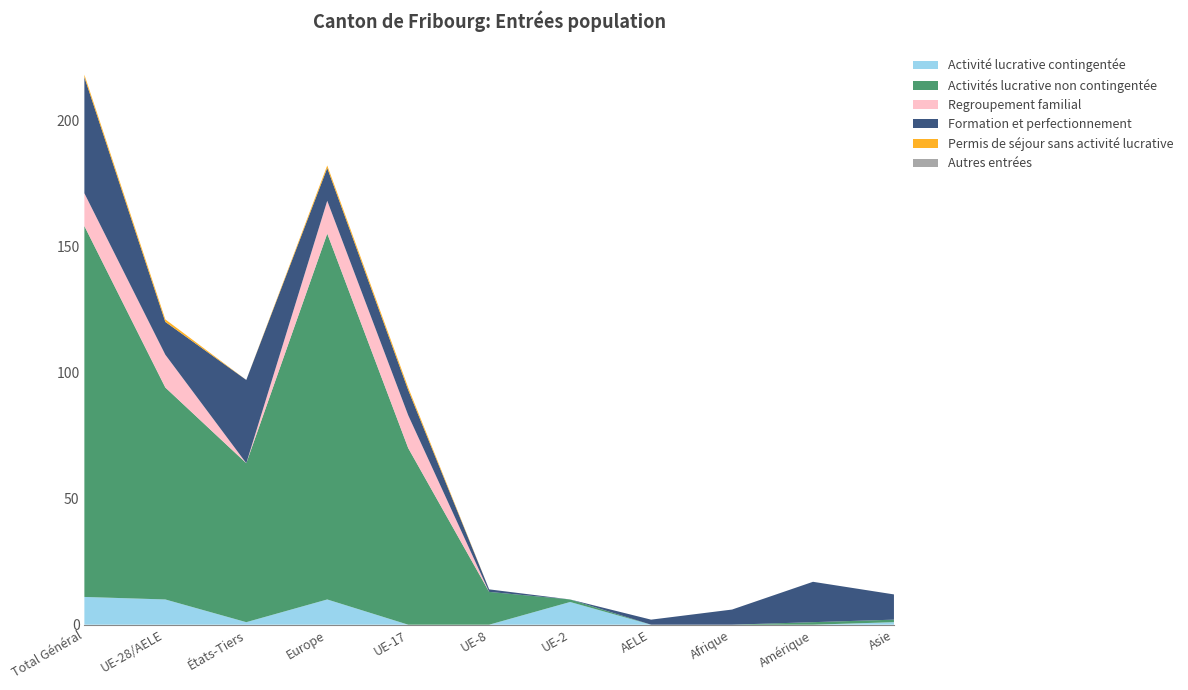

Reading right to left, extract all data points from this chart.

Activité lucrative contingentée: Asie=1	Amérique=0	Afrique=0	AELE=0	UE-2=9	UE-8=0	UE-17=0	Europe=10	États-Tiers=1	UE-28/AELE=10	Total Général=11
Activités lucrative non contingentée: Asie=1	Amérique=1	Afrique=0	AELE=0	UE-2=1	UE-8=13	UE-17=70	Europe=145	États-Tiers=63	UE-28/AELE=84	Total Général=147
Regroupement familial: Asie=0	Amérique=0	Afrique=0	AELE=0	UE-2=0	UE-8=0	UE-17=13	Europe=13	États-Tiers=0	UE-28/AELE=13	Total Général=13
Formation et perfectionnement: Asie=10	Amérique=16	Afrique=6	AELE=2	UE-2=0	UE-8=1	UE-17=10	Europe=13	États-Tiers=33	UE-28/AELE=13	Total Général=46
Permis de séjour sans activité lucrative: Asie=0	Amérique=0	Afrique=0	AELE=0	UE-2=0	UE-8=0	UE-17=1	Europe=1	États-Tiers=0	UE-28/AELE=1	Total Général=1
Autres entrées: Asie=0	Amérique=0	Afrique=0	AELE=0	UE-2=0	UE-8=0	UE-17=0	Europe=0	États-Tiers=0	UE-28/AELE=0	Total Général=0